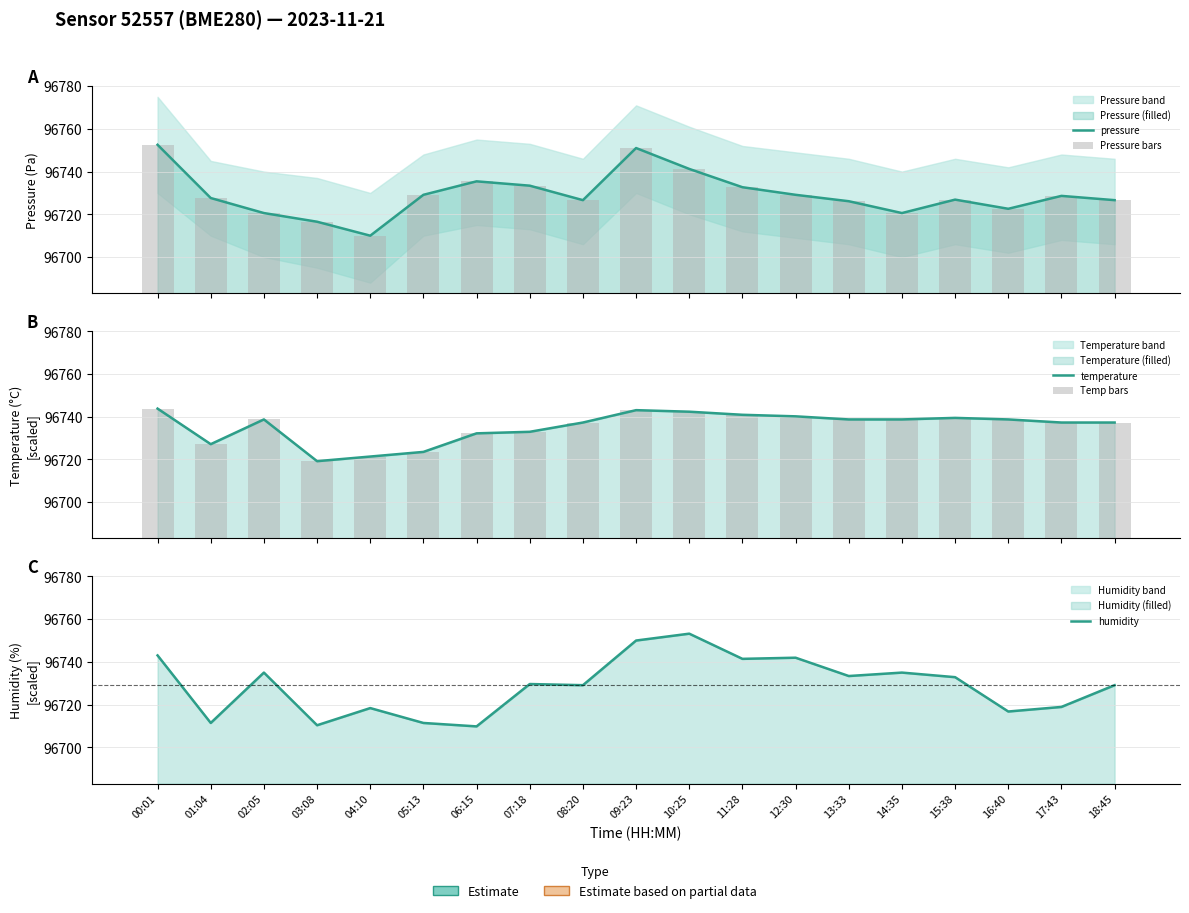

What is the label of the 16th bar from the right?

03:08